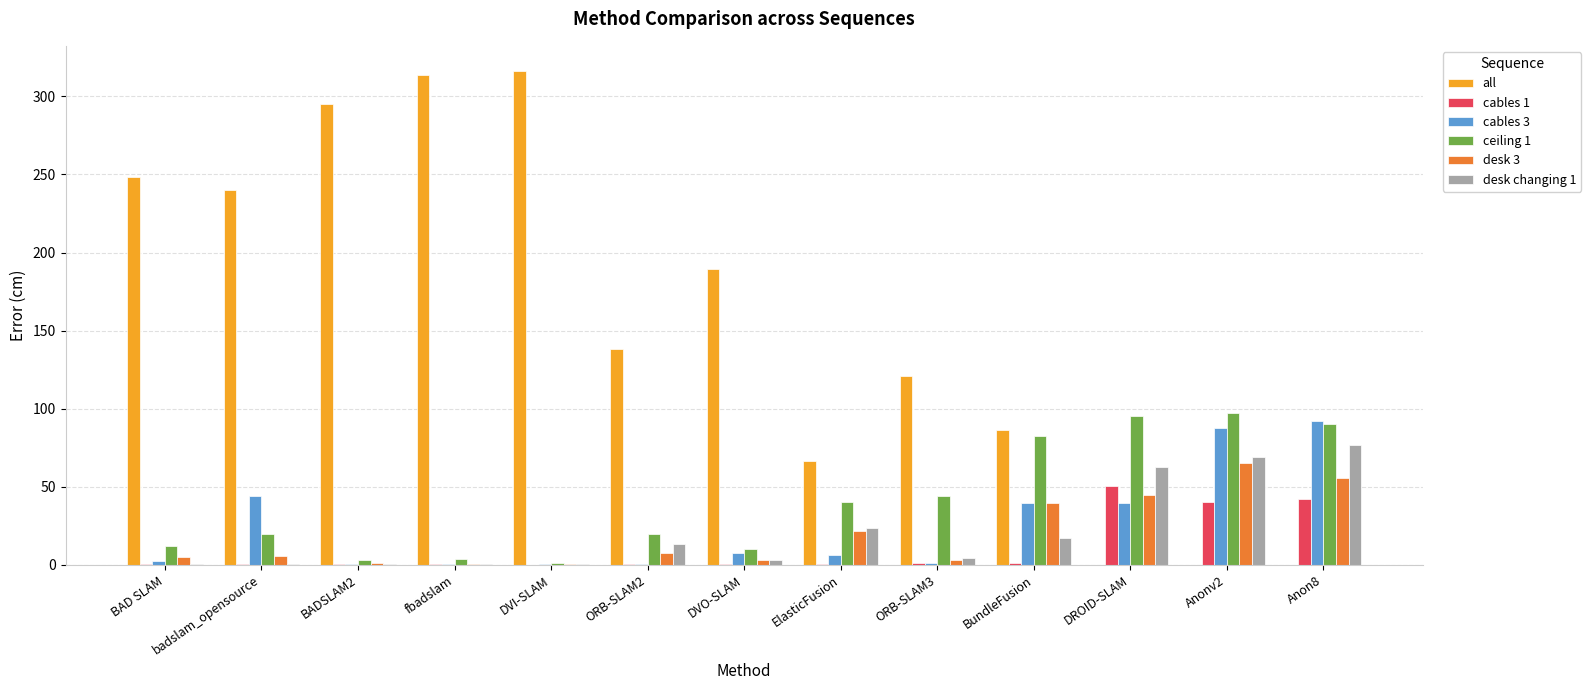

Which category has the highest value in the desk changing 1 series?

Anon8